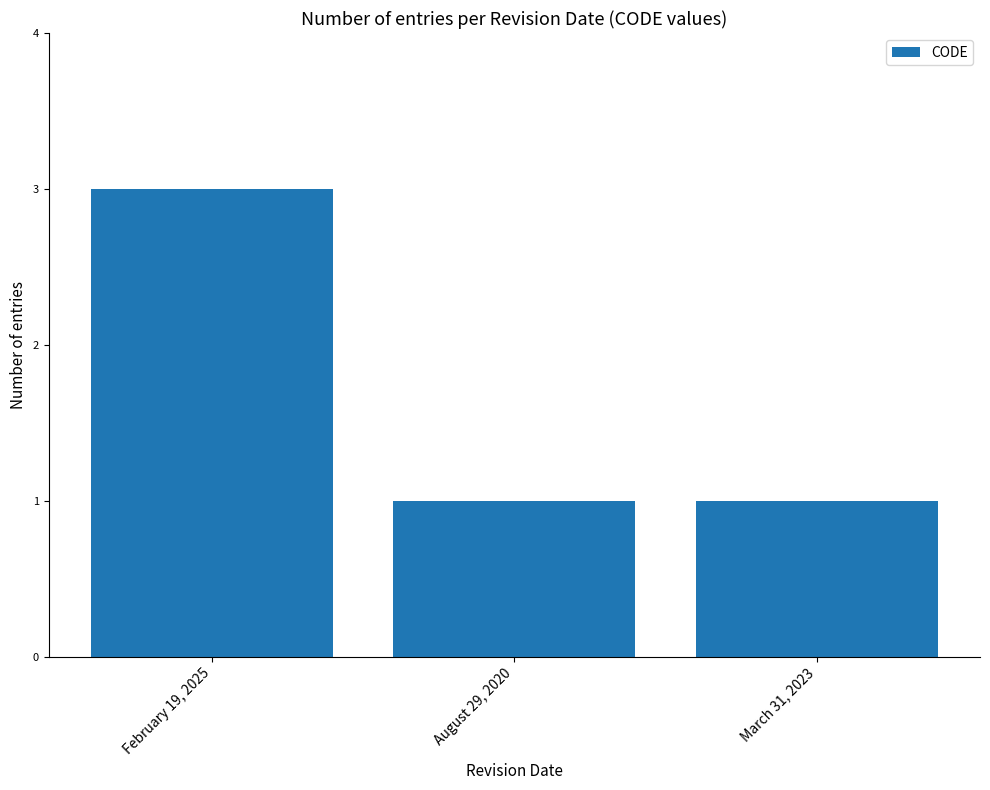

Is it true that the value at February 19, 2025 is 3?

True